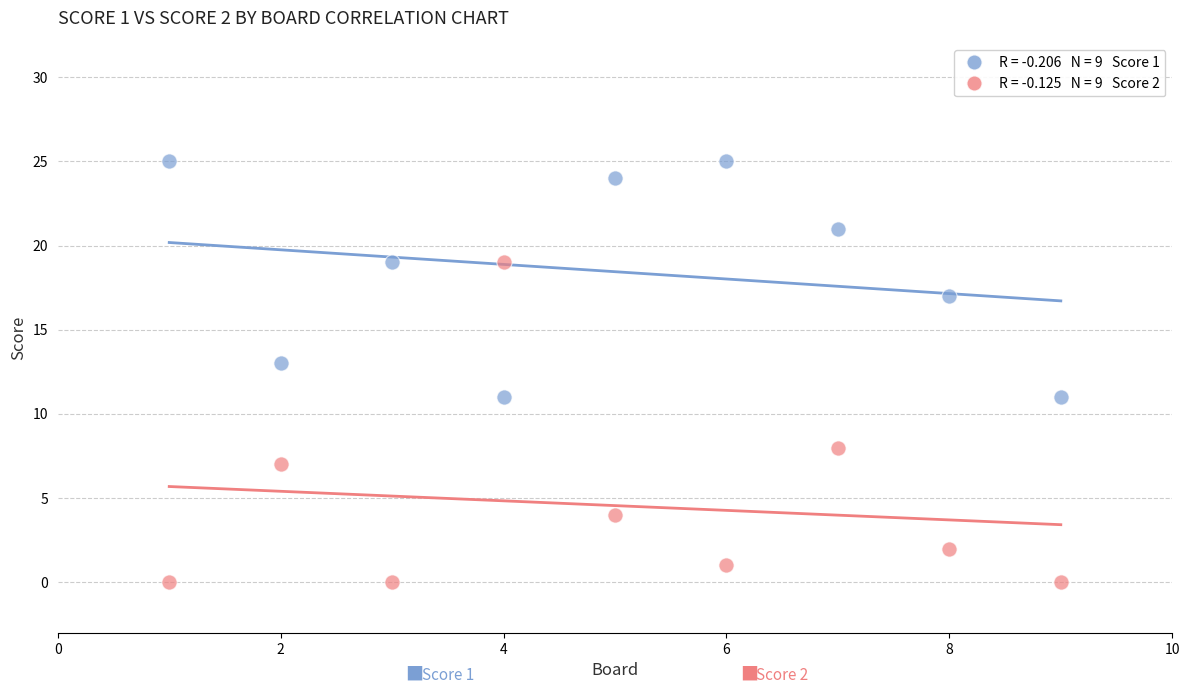

Across all data points, what is the range of Y values (max minus min)?

25